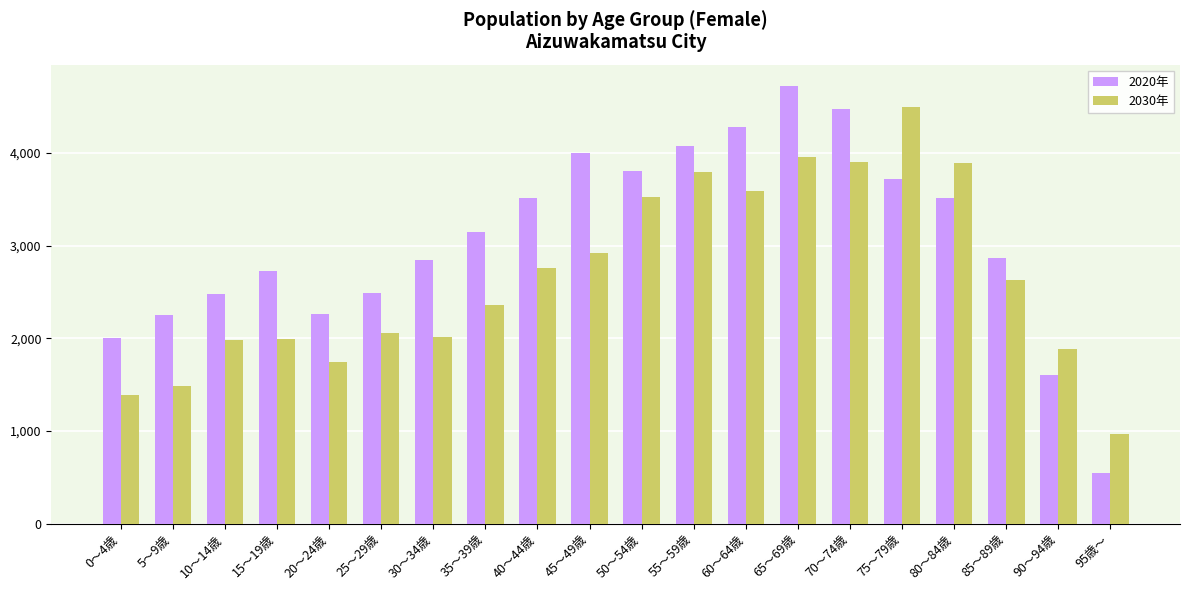

Which category has the lowest value in the 2030年 series?

95歳～